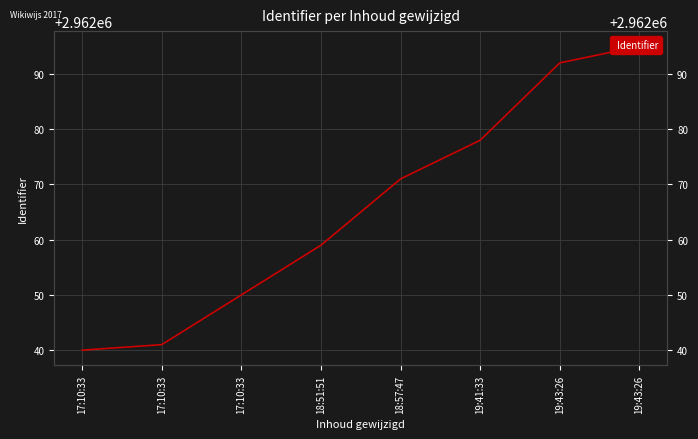

What is the label of the 6th point from the left?

19:41:33